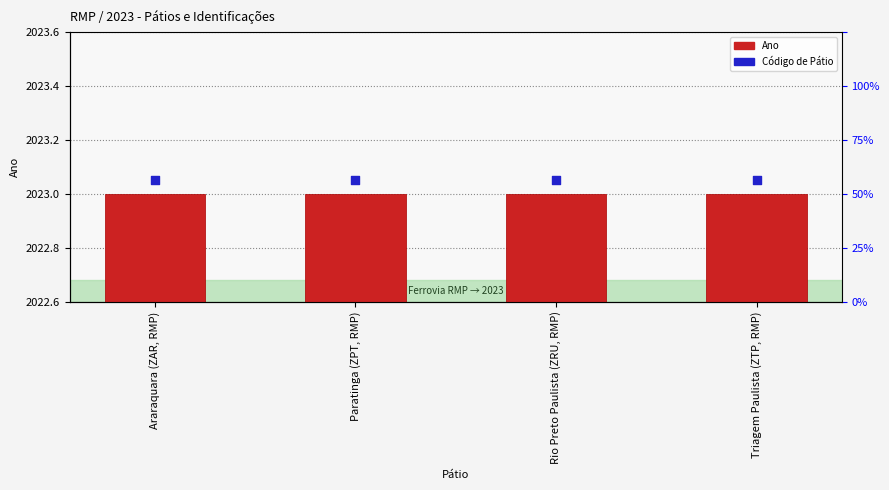

Which series has the widest spread of Y values?

Ano (value)